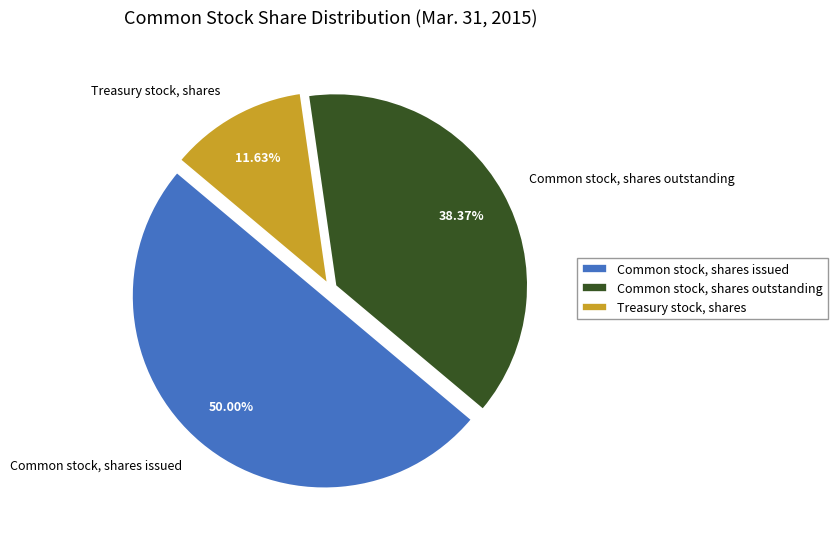

The Treasury stock, shares slice represents 26% of the pie. True or false?

False